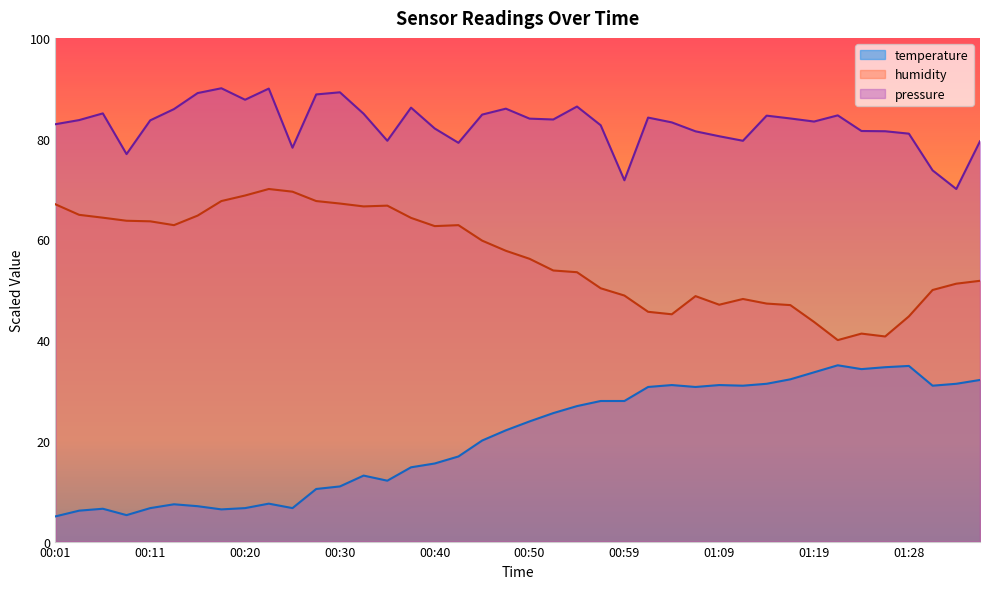

Which label corresponds to the smallest value in the chart?

00:01